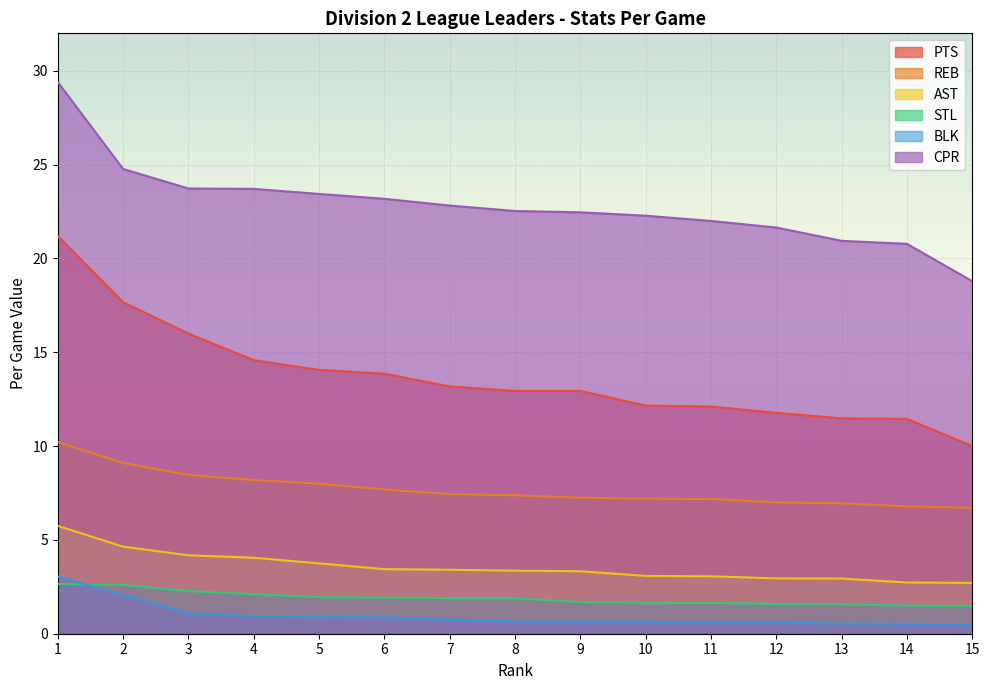

True or false: BLK has more than 1 points higher than both neighbors.

False